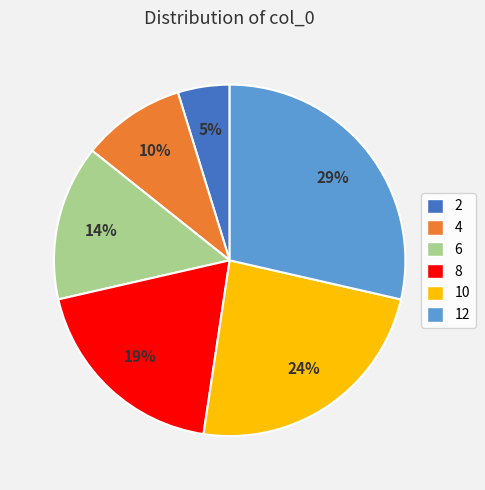

Which has a higher value, 6 or 10?

10